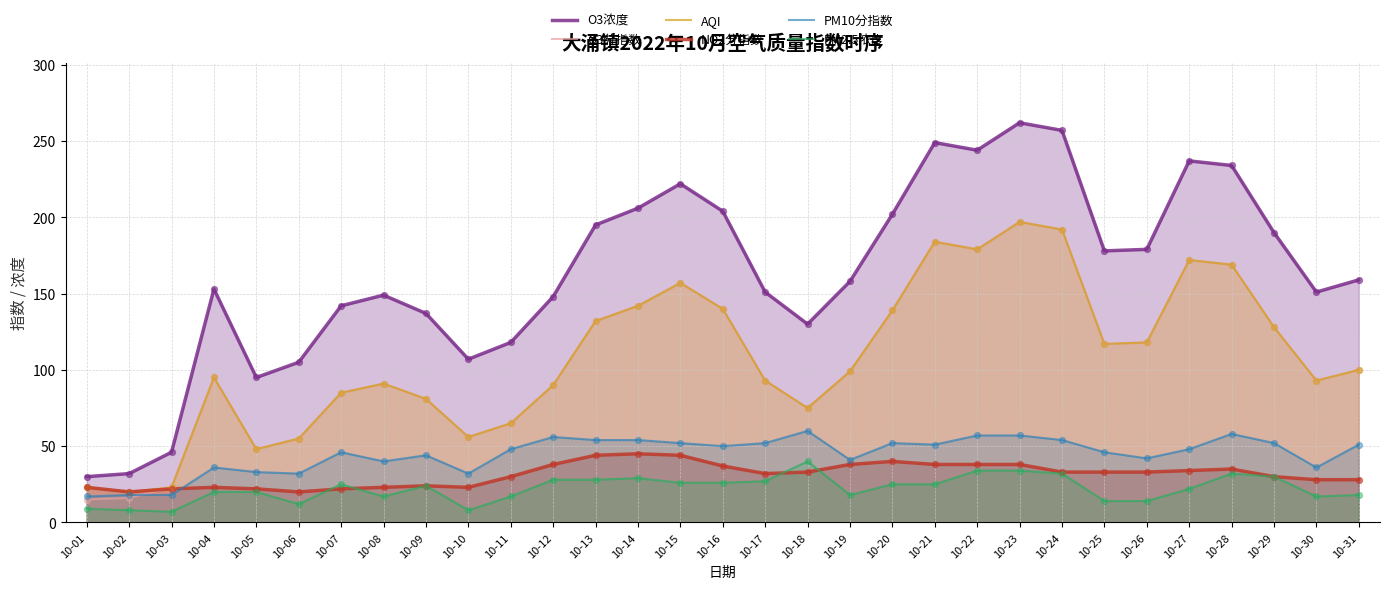

At how many categories does at least one series exceed 55?

28